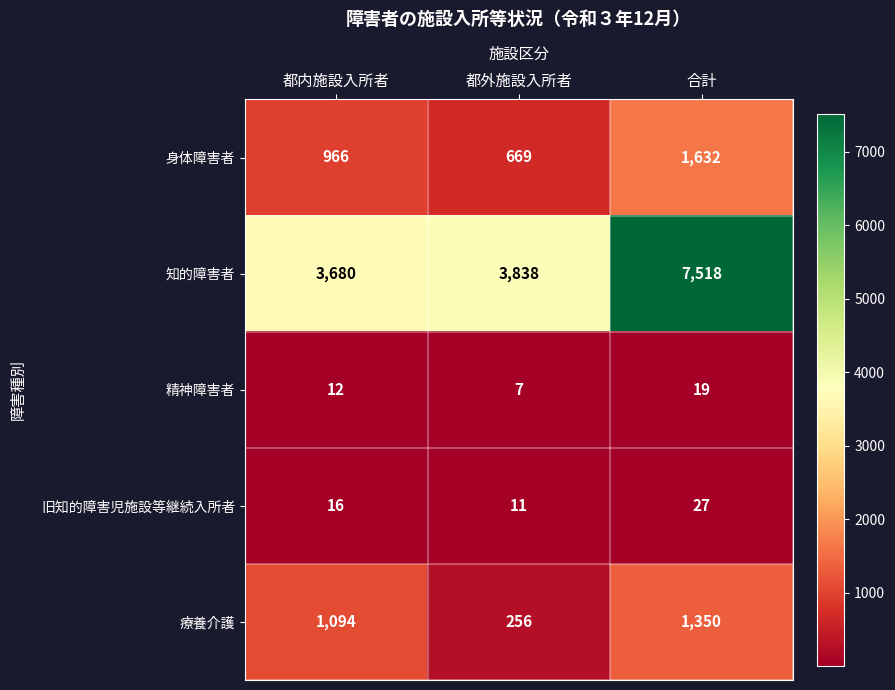

How many 精神障害者 values are between 7 and 19?

3